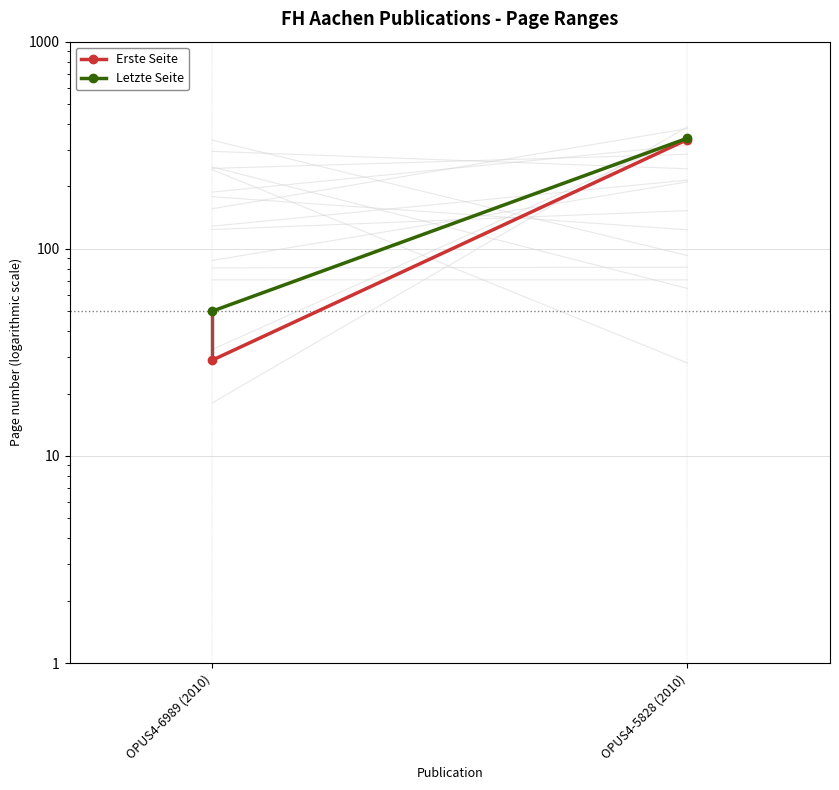

Read the Erste Seite value at OPUS4-5828 (2010), to the nearest 5.

335